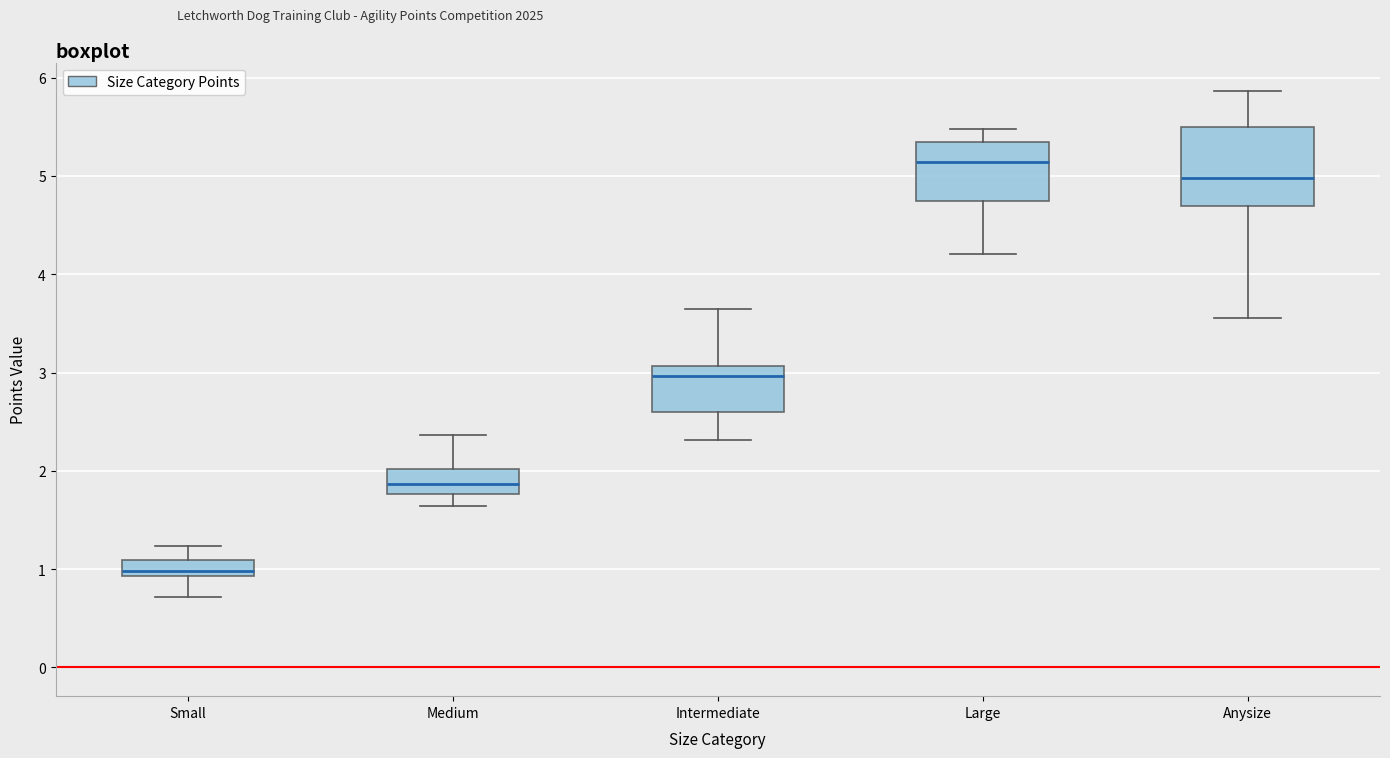

Which box's median line is the lowest?

Small